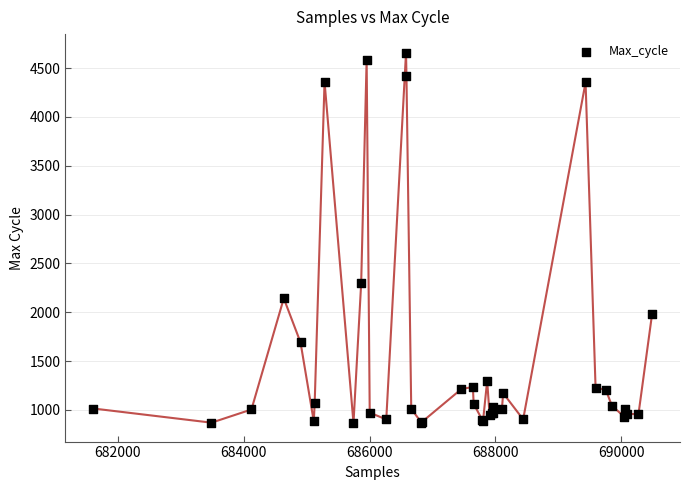

What Y value in the scatter plot is closest to 2762?

2295